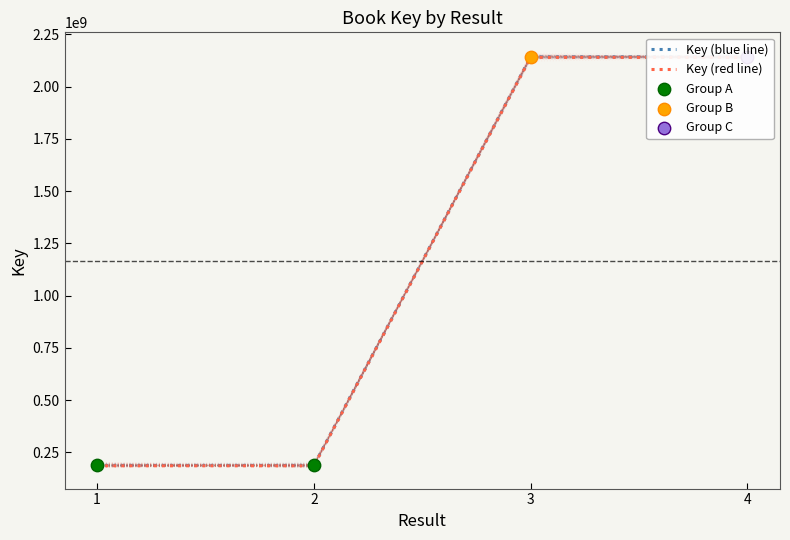

What is the ratio of the value at 1 to the value at 2?

1.0